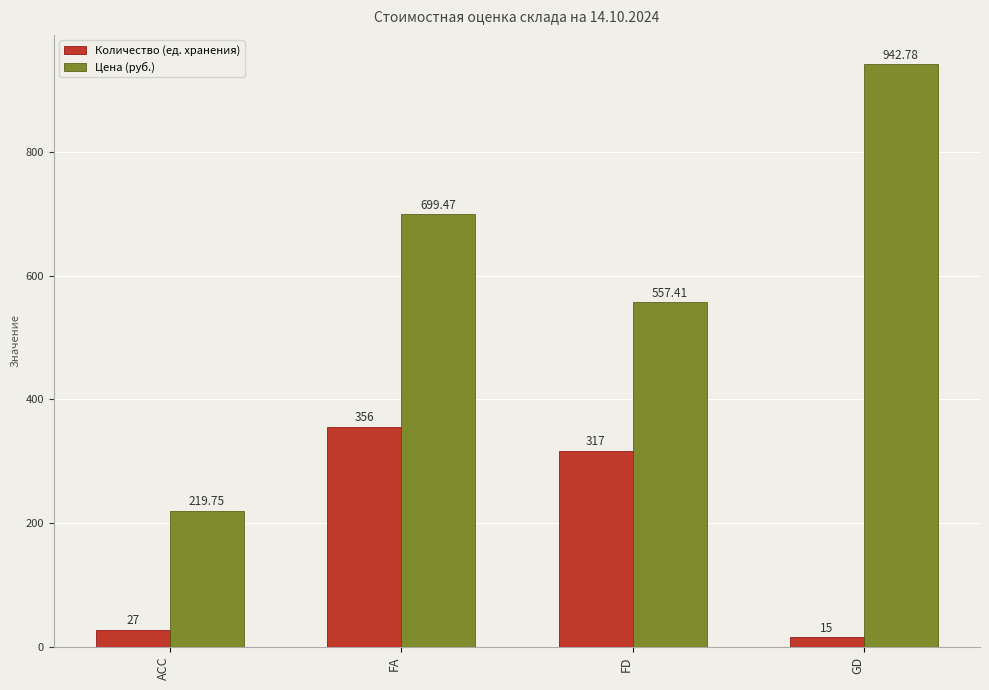

Is it true that Цена (руб.) equals 1050.9 at FA?

False